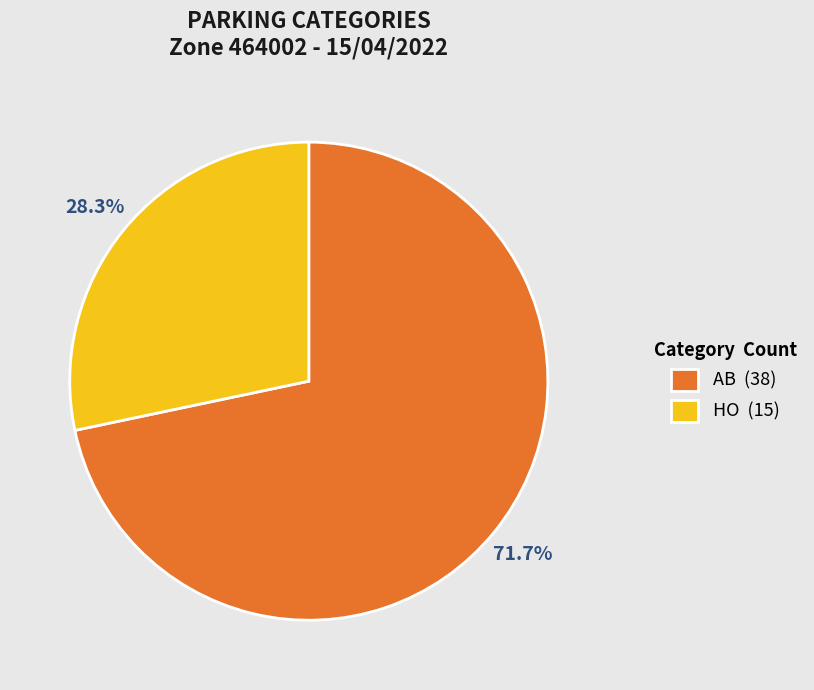

How many segments does this pie chart have?

2